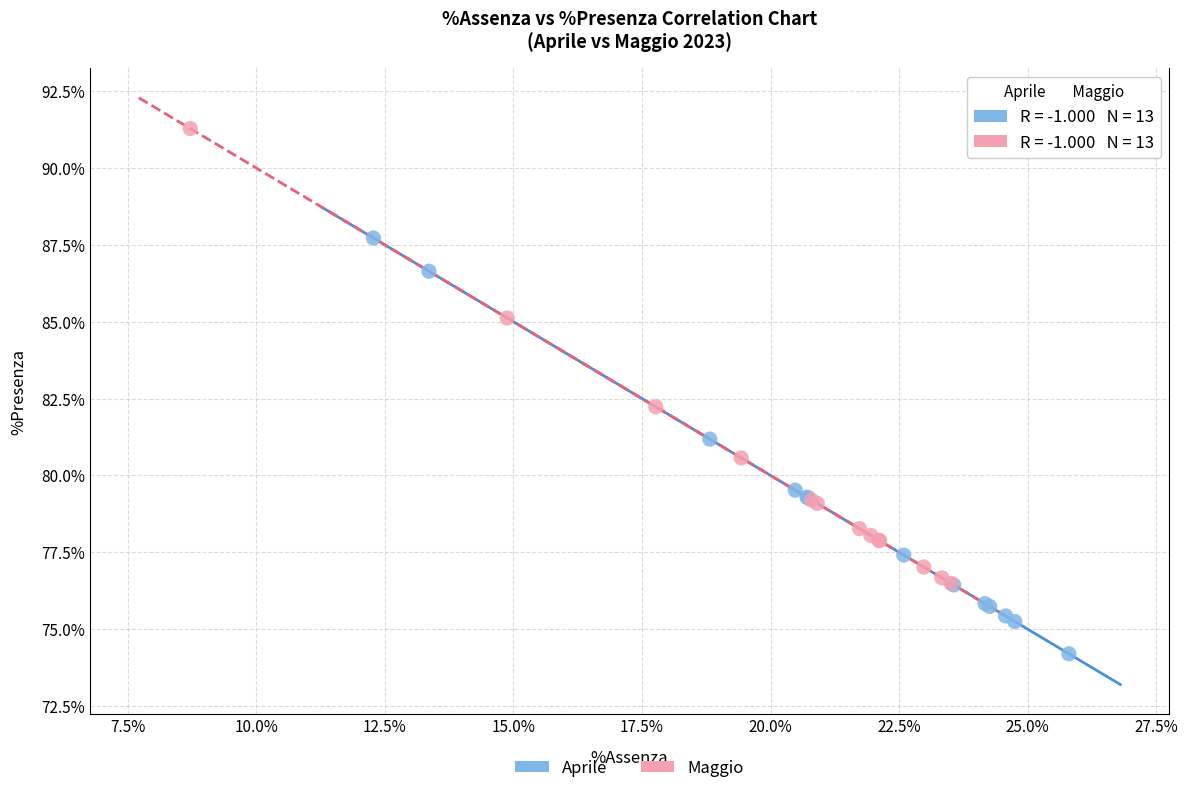

Which series contains the lowest Y value?

Aprile